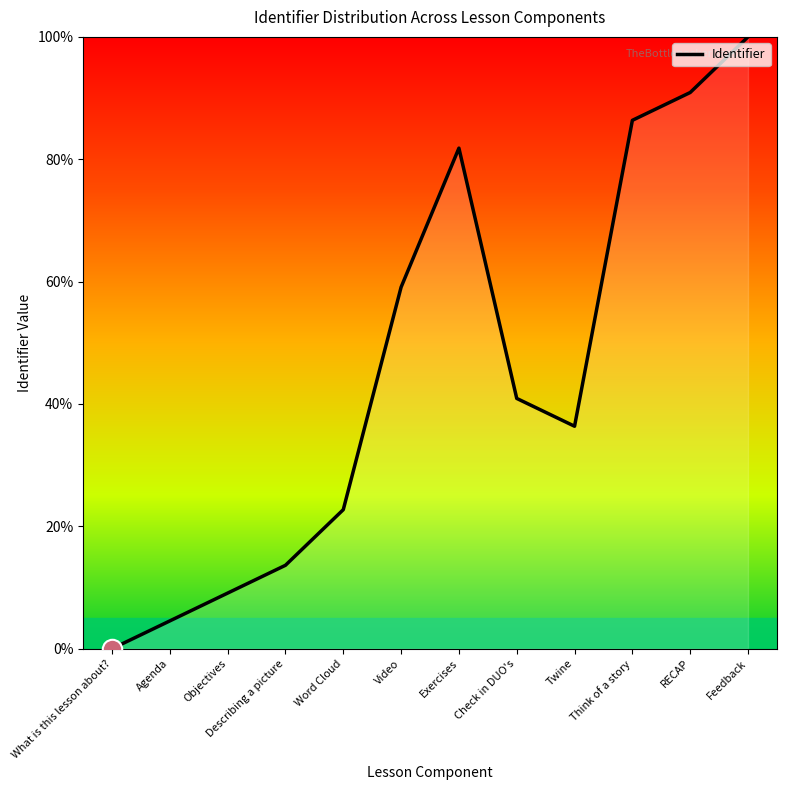

Is it true that the value at What is this lesson about? is 0.0?

True